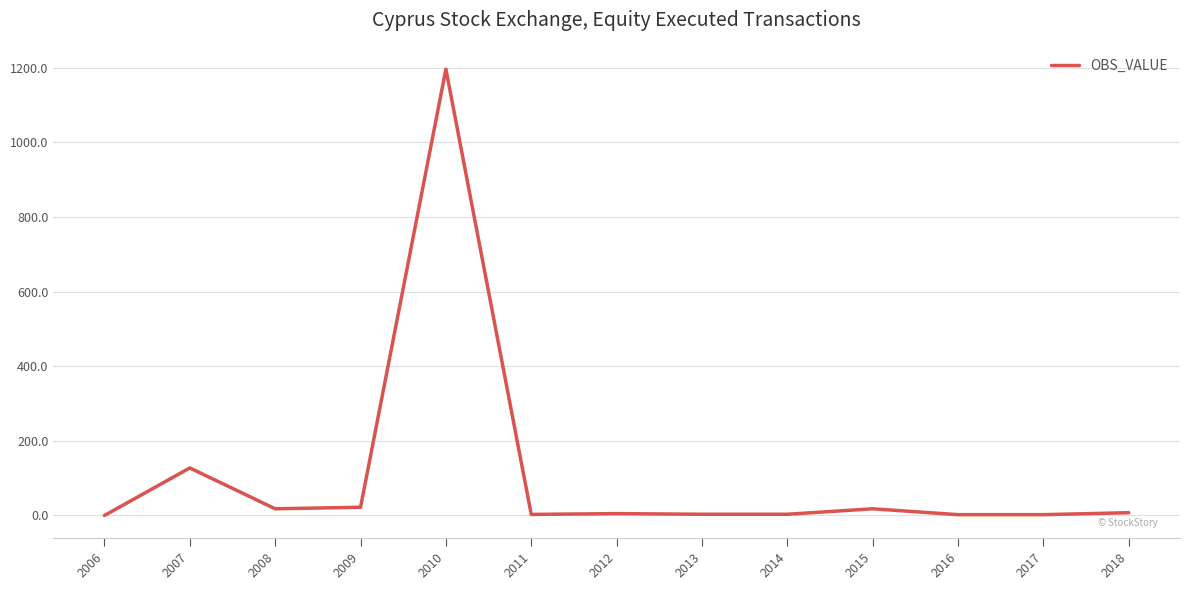

Count the number of categories in the chart.

13